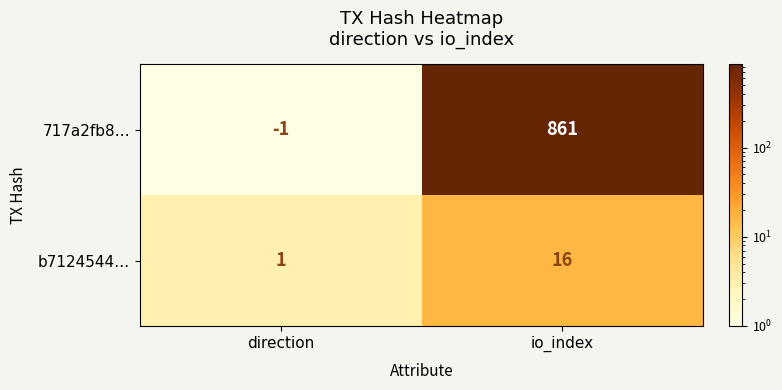

What is the smallest value displayed?

-1